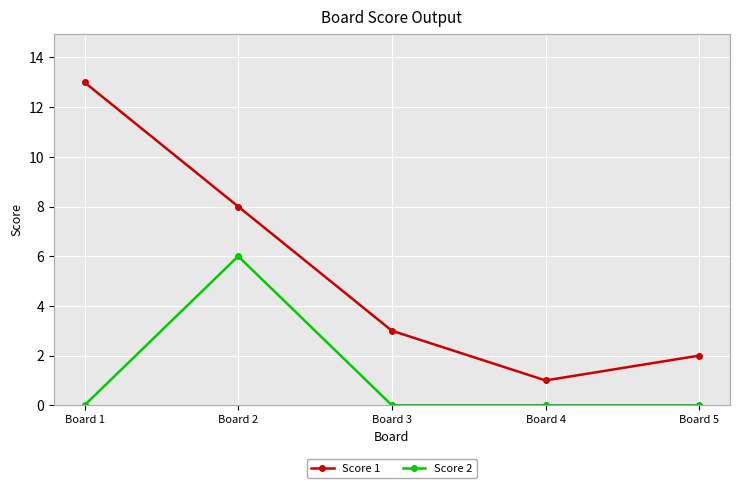

True or false: Score 1 has a value of 0 at Board 4.

False